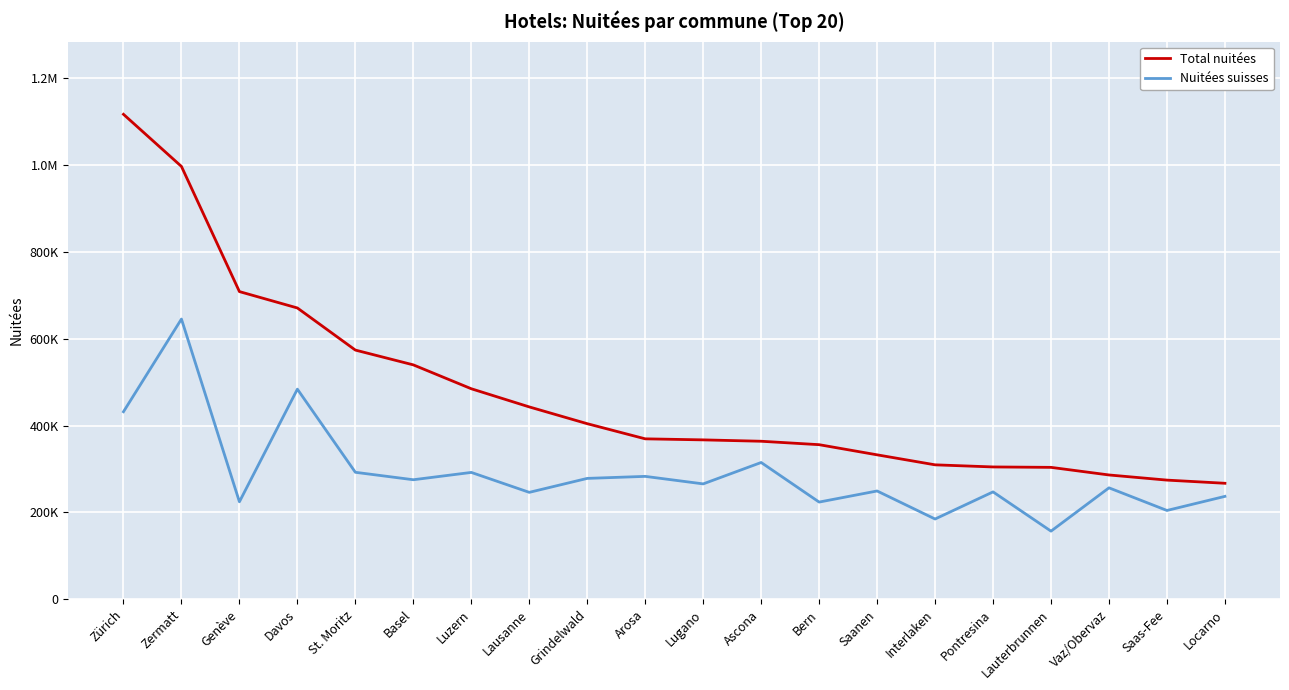

Does the chart have visible grid lines?

Yes